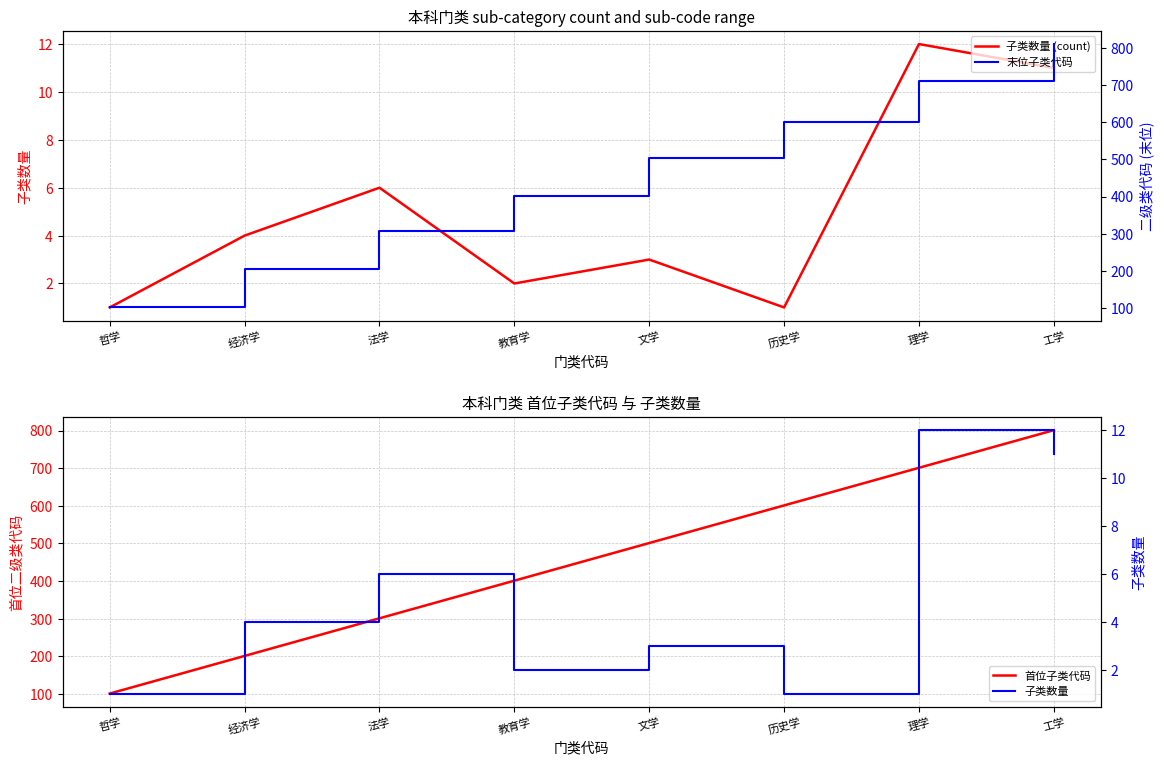

The 末位子类代码 series shows 144 at 文学. True or false?

False